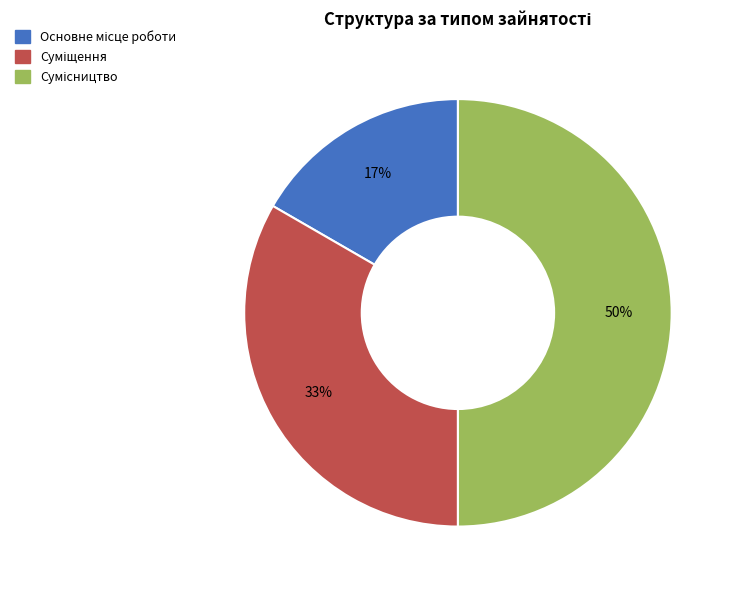

To the nearest percent, what is the difference between the largest and smallest slice percentages?

33%